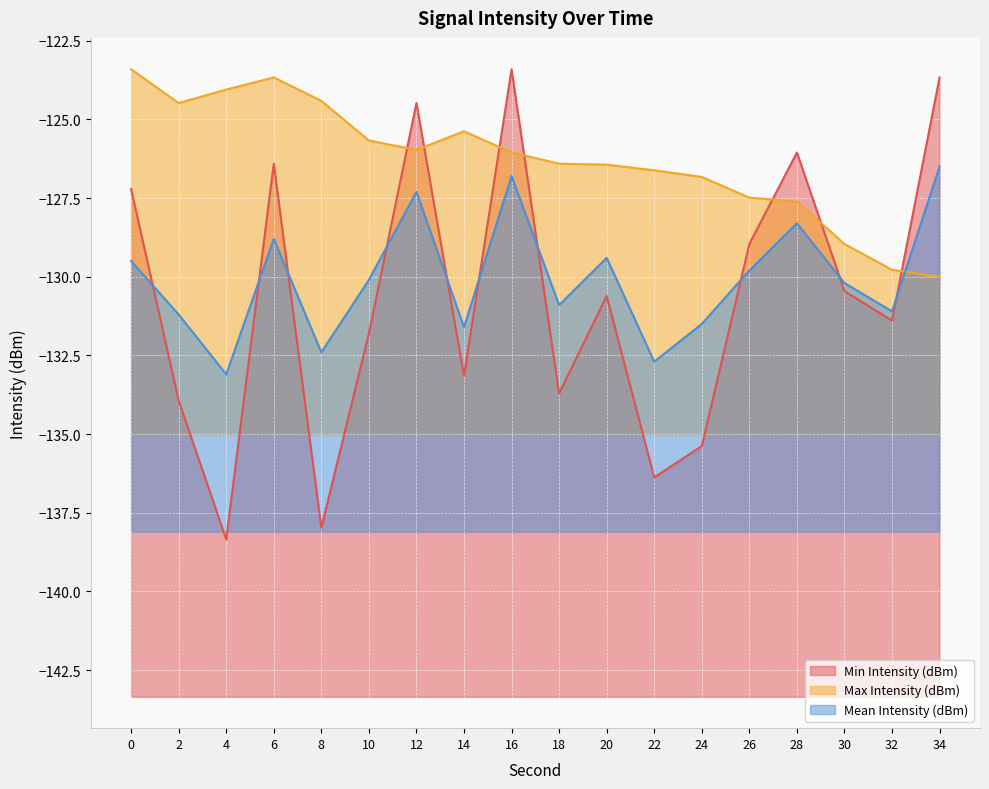

Where is Max Intensity (dBm) nearest to the value -126?

12